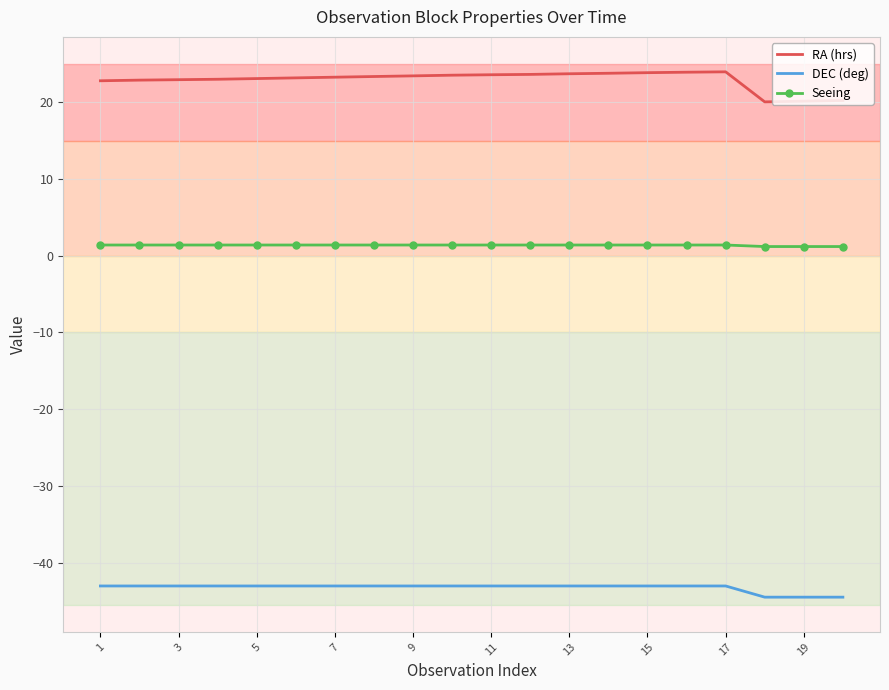

True or false: RA (hrs) and Seeing cross at least once.

False